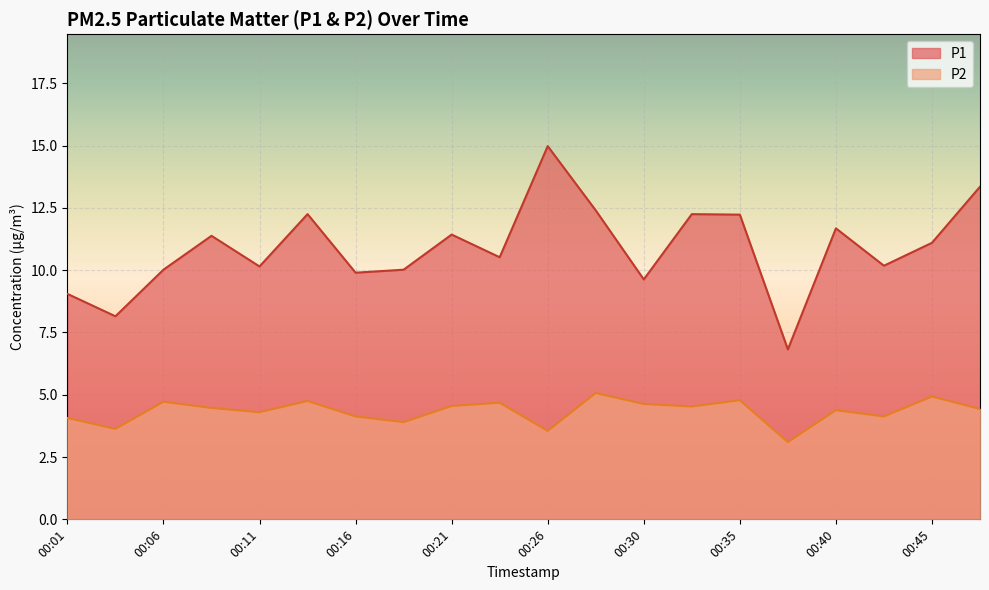

Which has a higher value, 00:23 or 00:45?

00:45